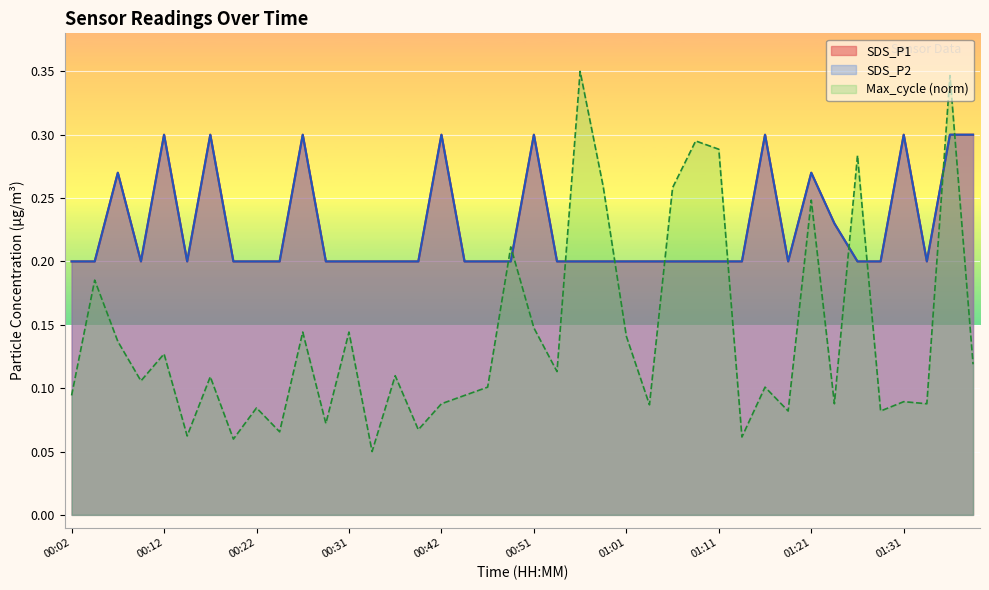

Is it true that SDS_P1 equals 0.2 at 00:49?

True